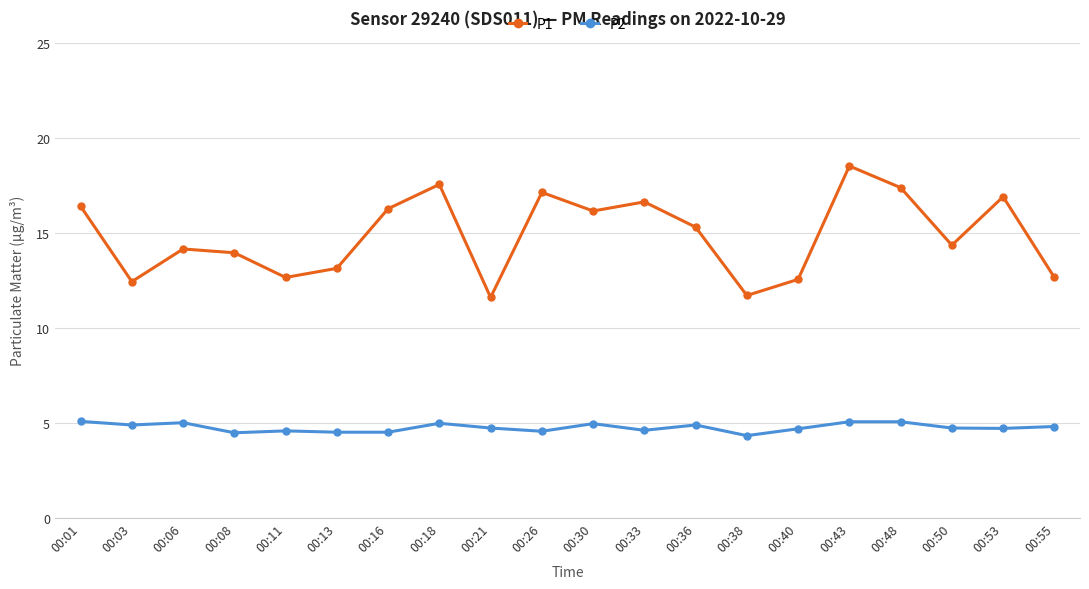

Which series has the largest total across all categories?

P1